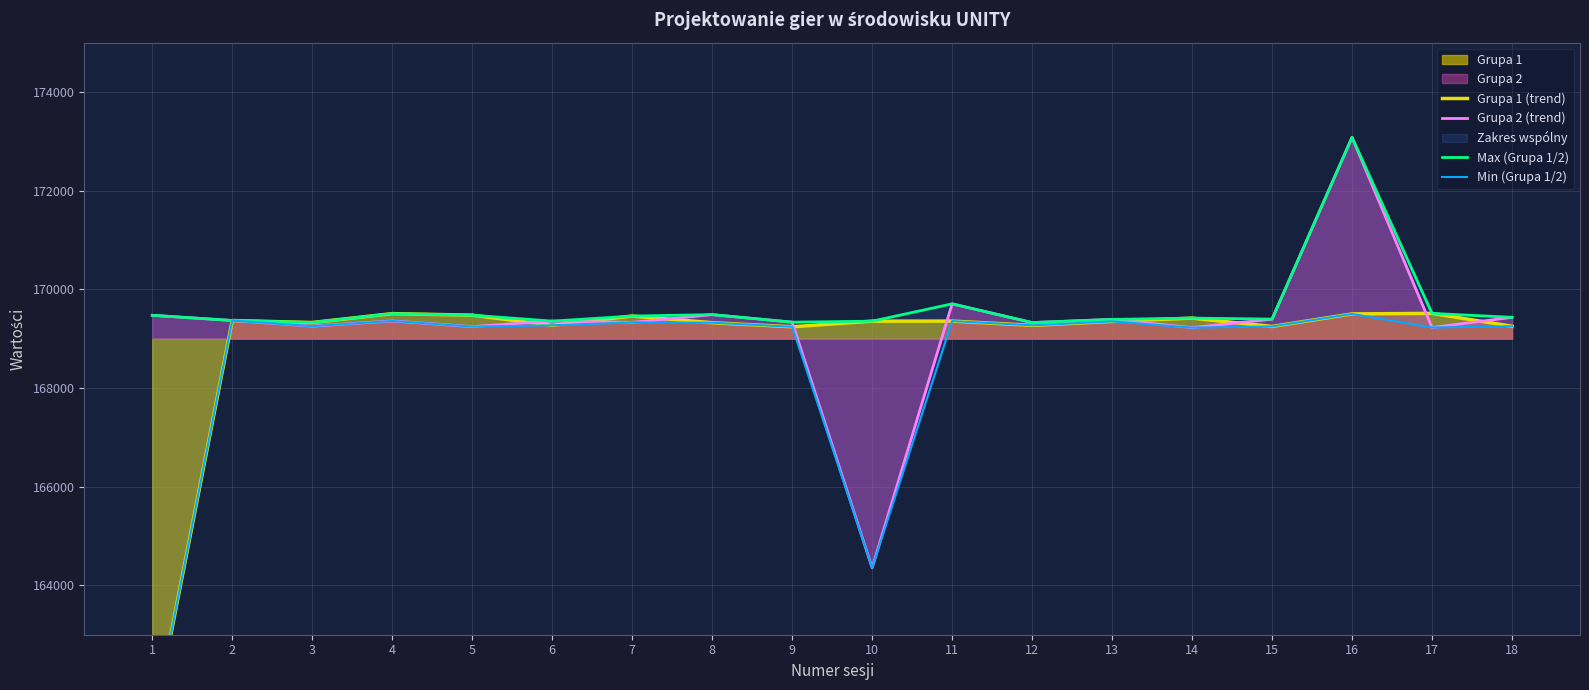

What is the highest value of the Grupa 2 series?

173080